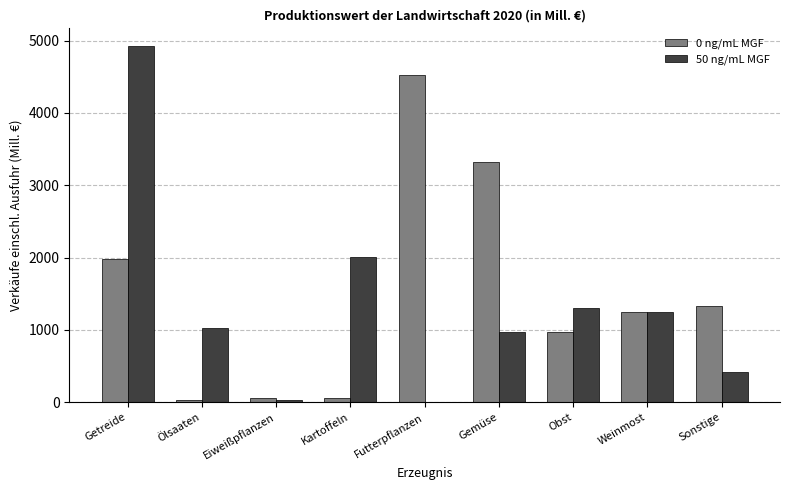

At which category does the chart reach its peak across all series?

Getreide